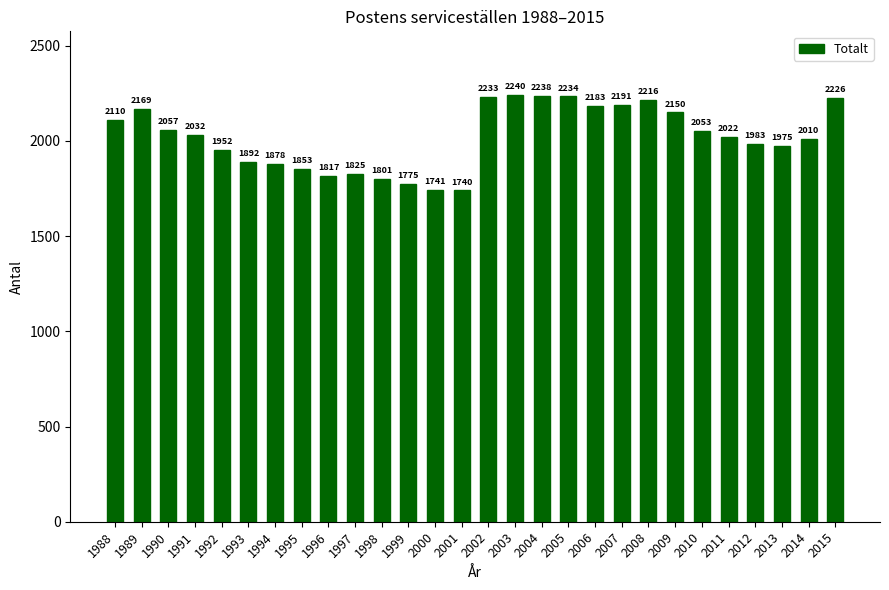

Which category has the lowest value across all series?

2001